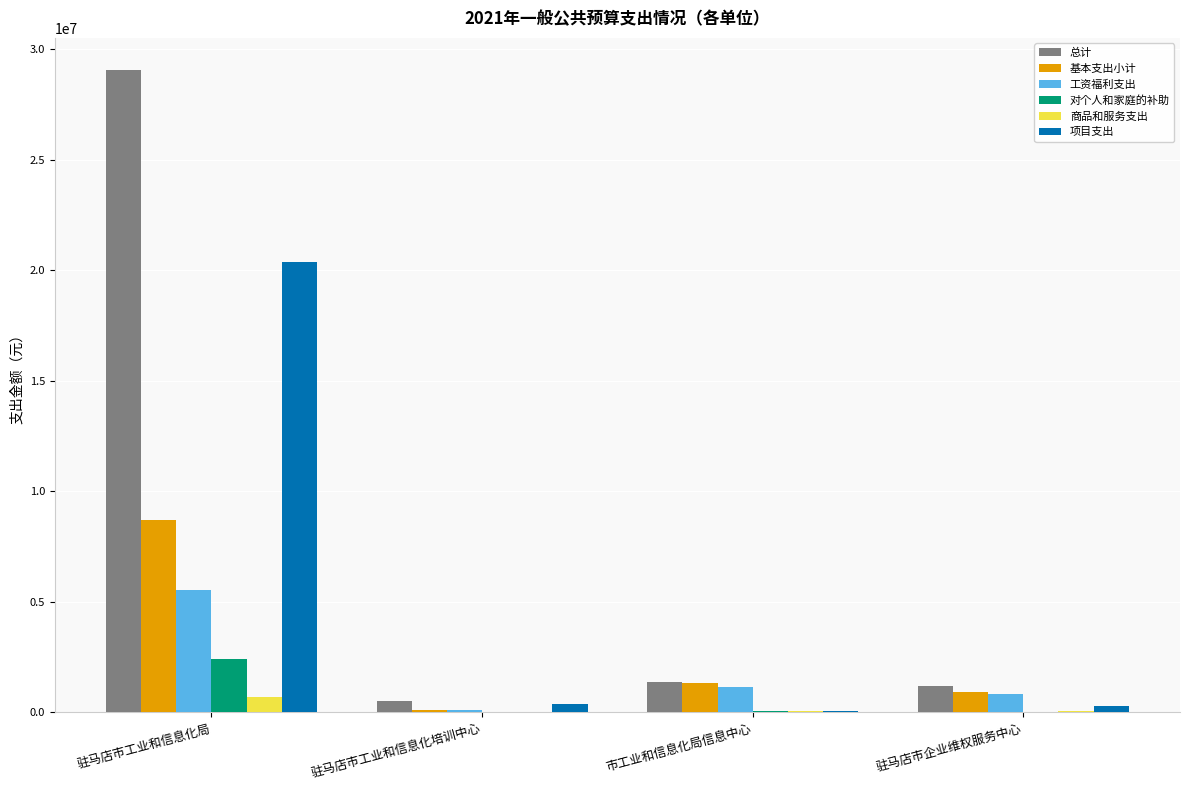

The value of 工资福利支出 at 驻马店市工业和信息化局 is 2778217. True or false?

False